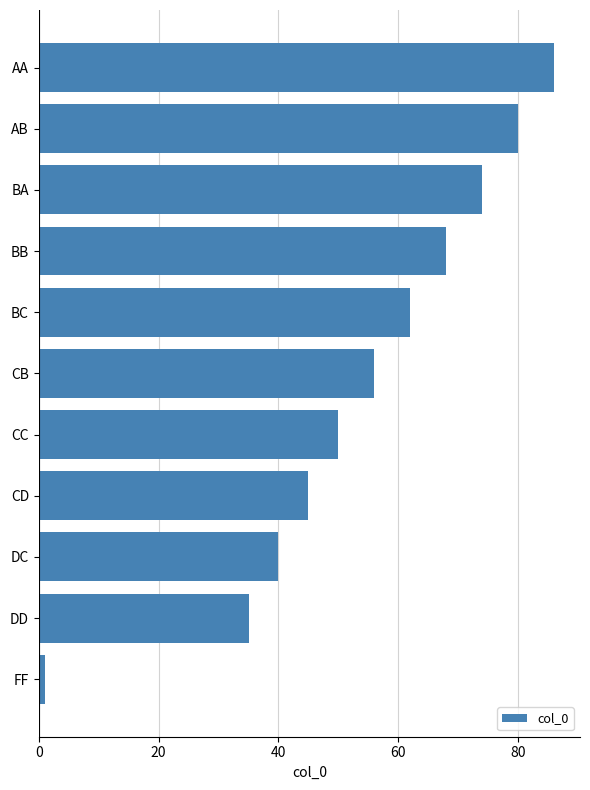

The value at CB is 56. True or false?

True